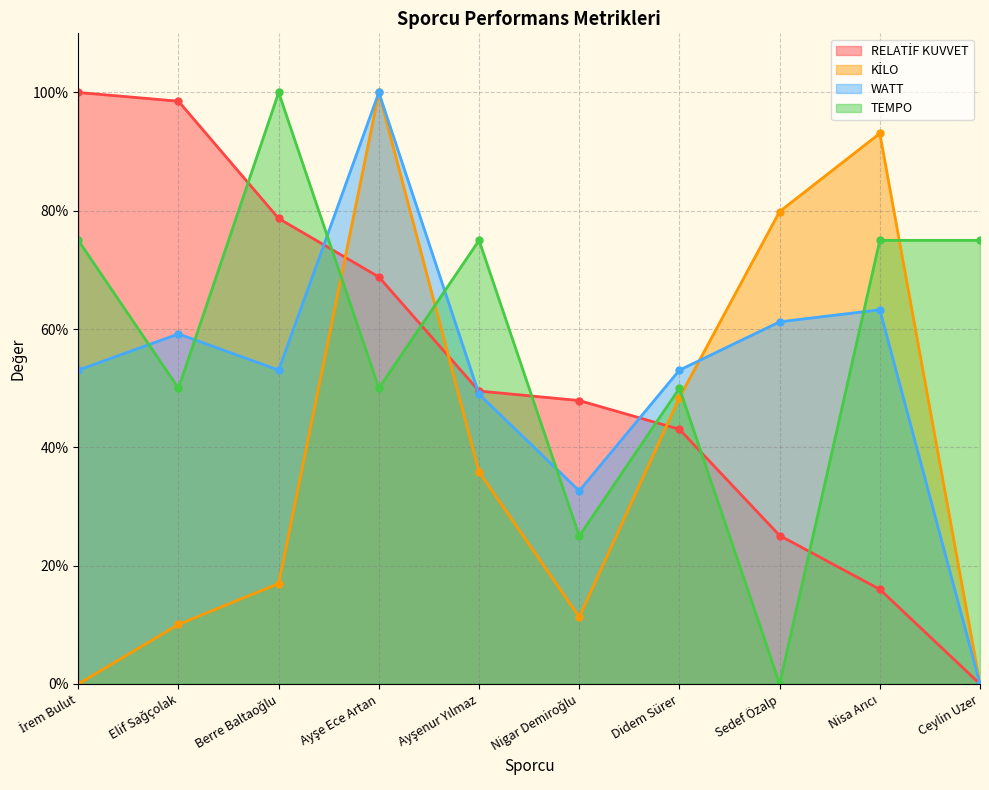

At how many categories does at least one series exceed 89?

5